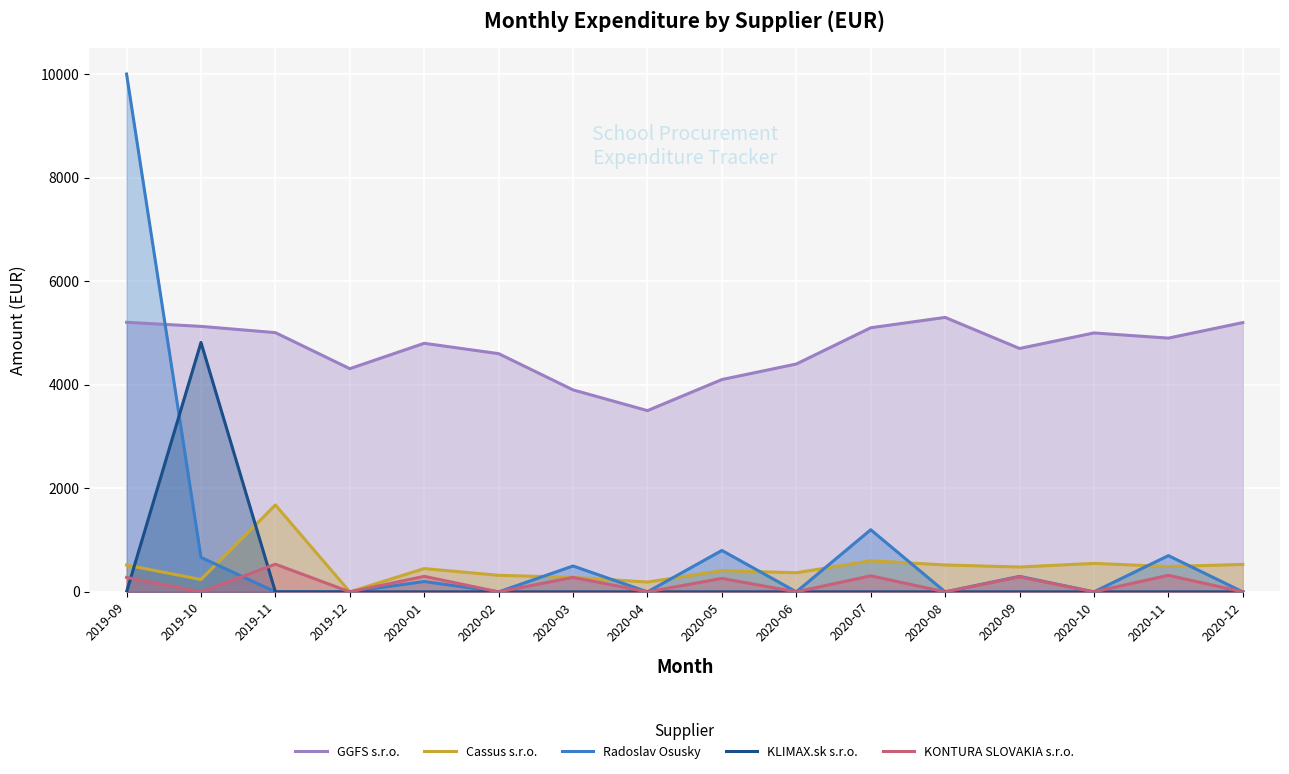

Which series has the widest spread of values?

Radoslav Osusky